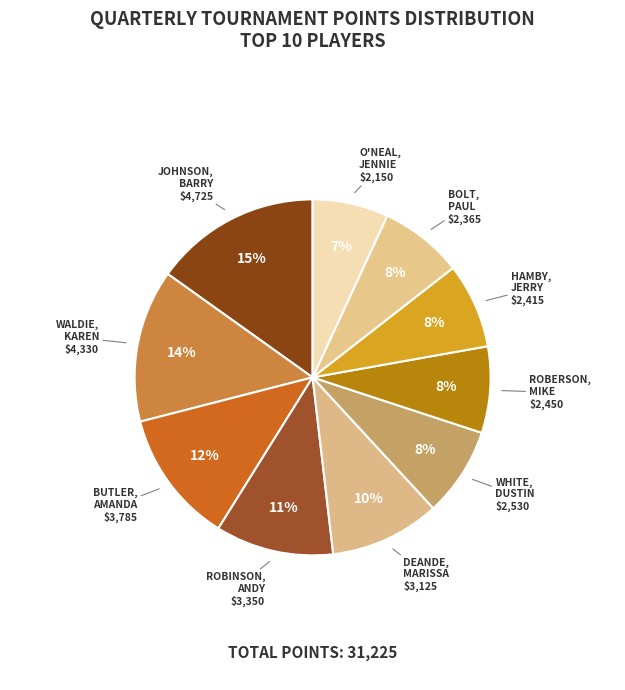

Rank the categories by value from lowest to highest.

O'Neal, Jennie, Bolt, Paul, Hamby, Jerry, Roberson, Mike, White, Dustin, Deande, Marissa, Robinson, Andy, Butler, Amanda, Waldie, Karen, Johnson, Barry